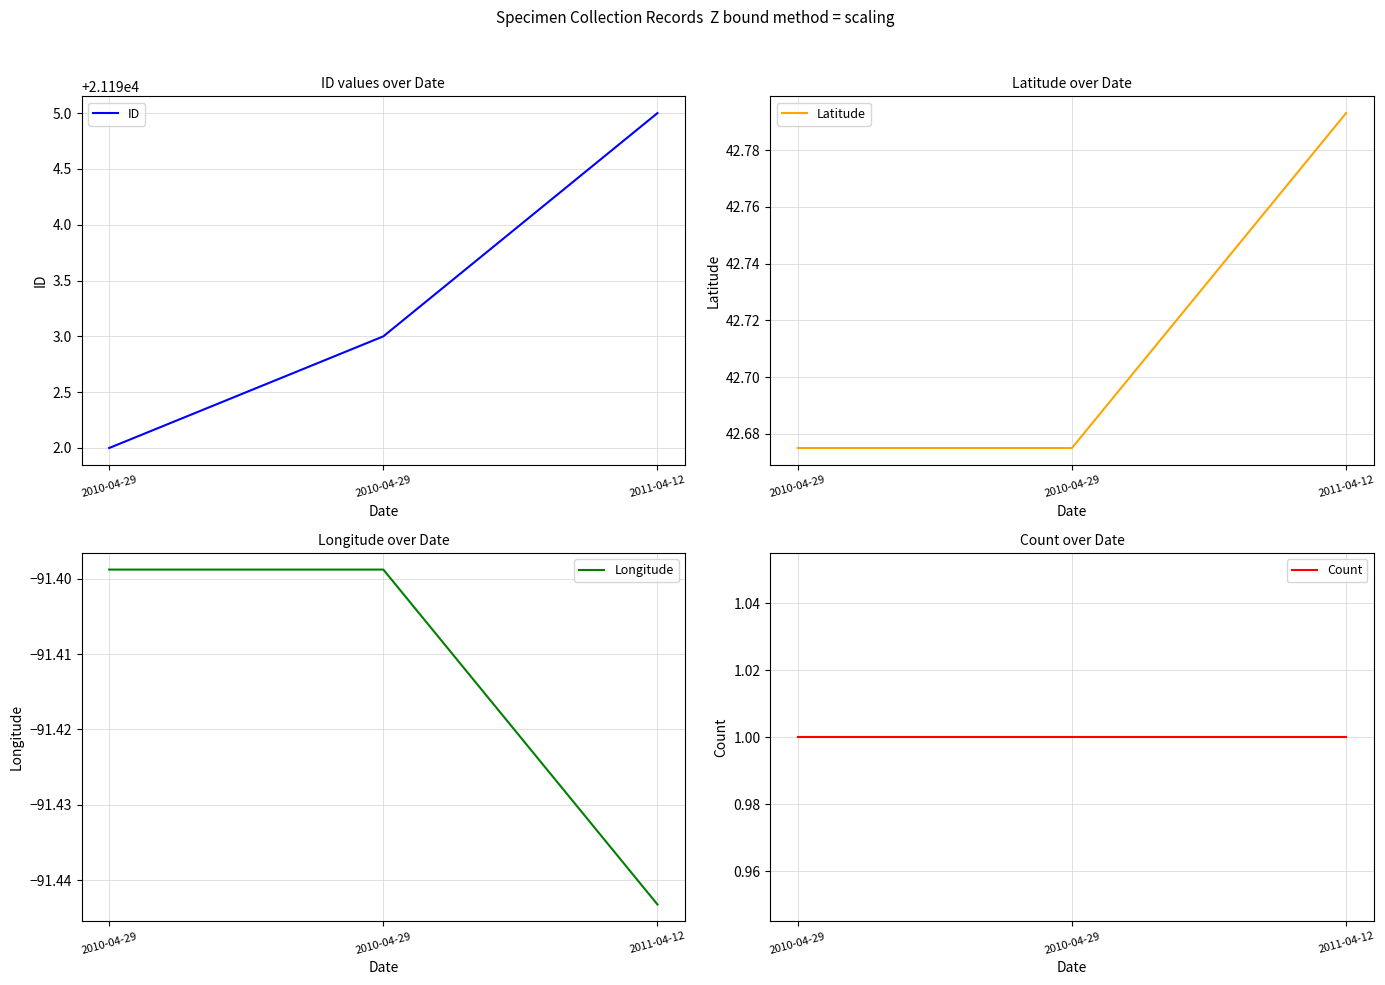

Read the Count value at 2010-04-29.

1.0